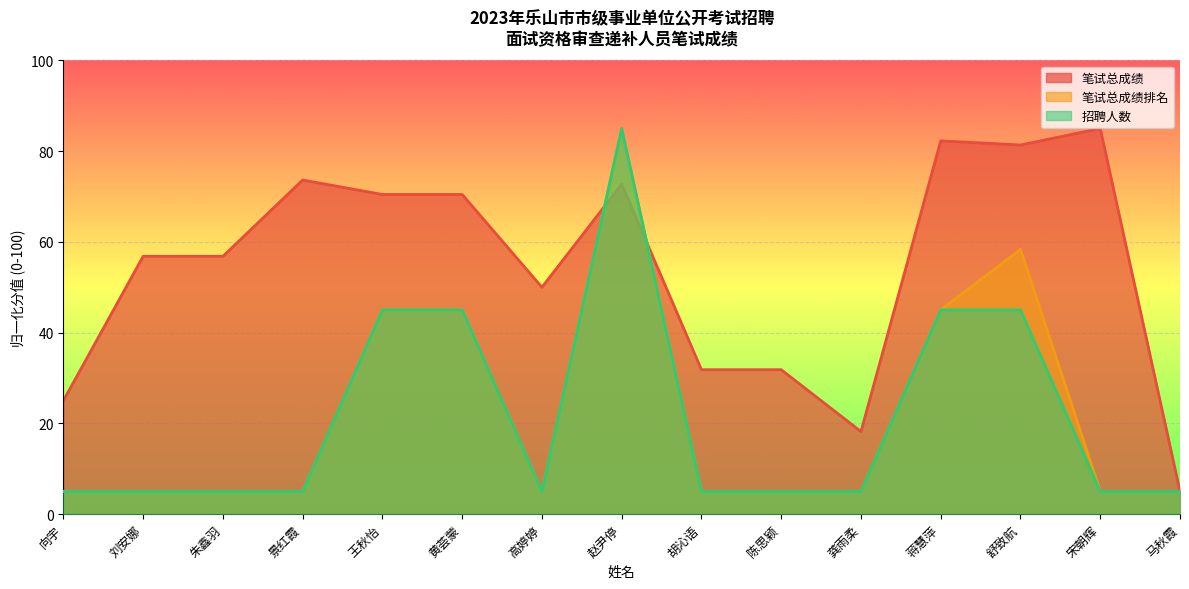

Which category has the highest value in the 笔试总成绩 series?

宋朝辉